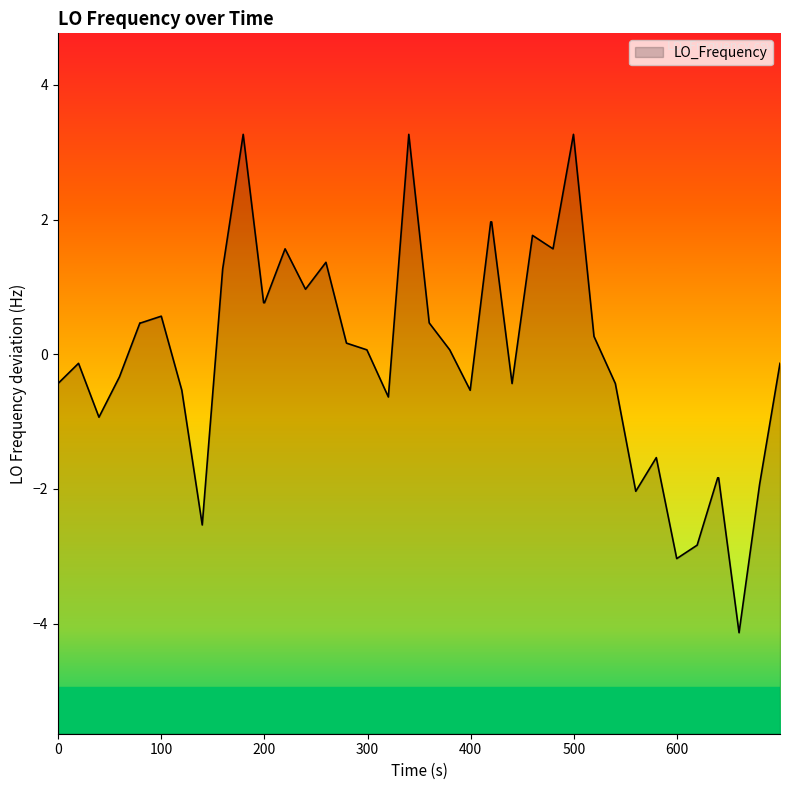

How many distinct data groups are displayed?

1